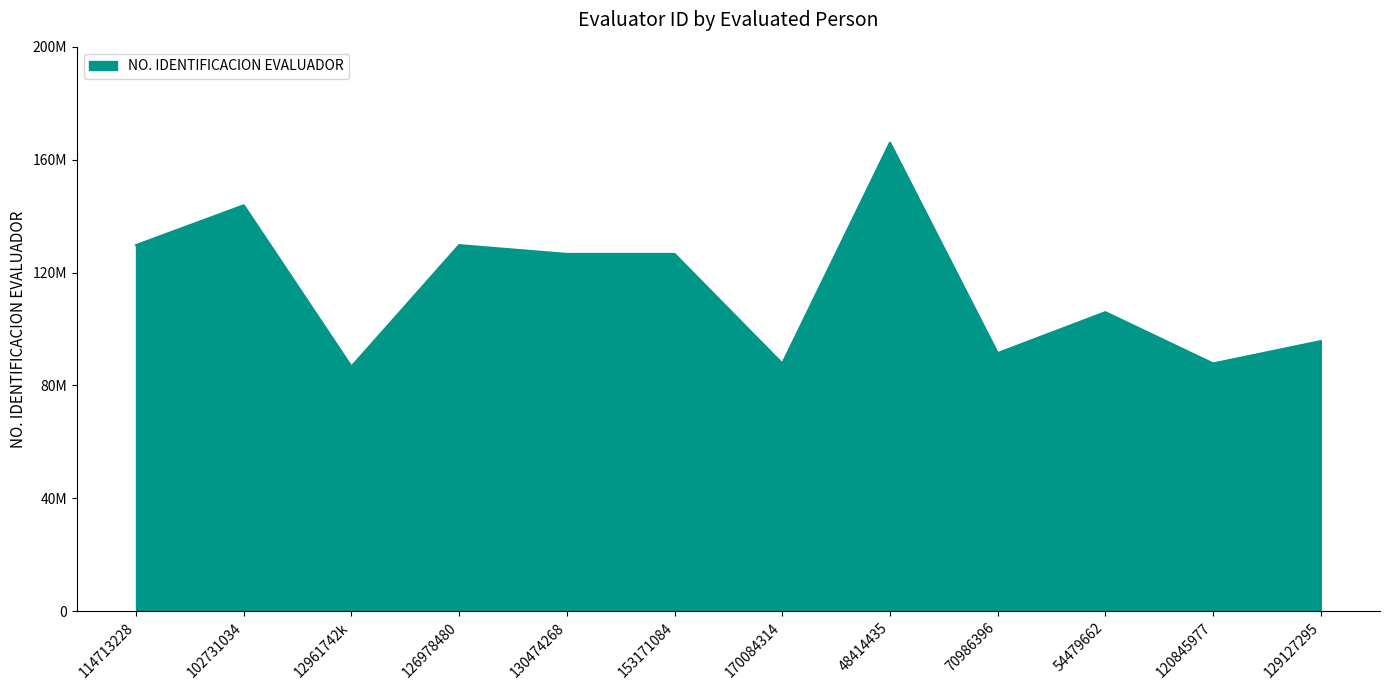

What is the difference between the second highest and minimum values?

57162552